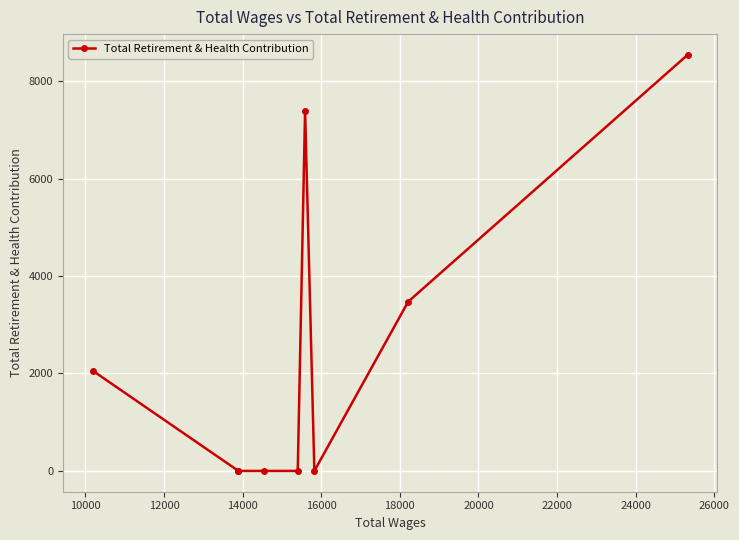

What is the average value?

2384